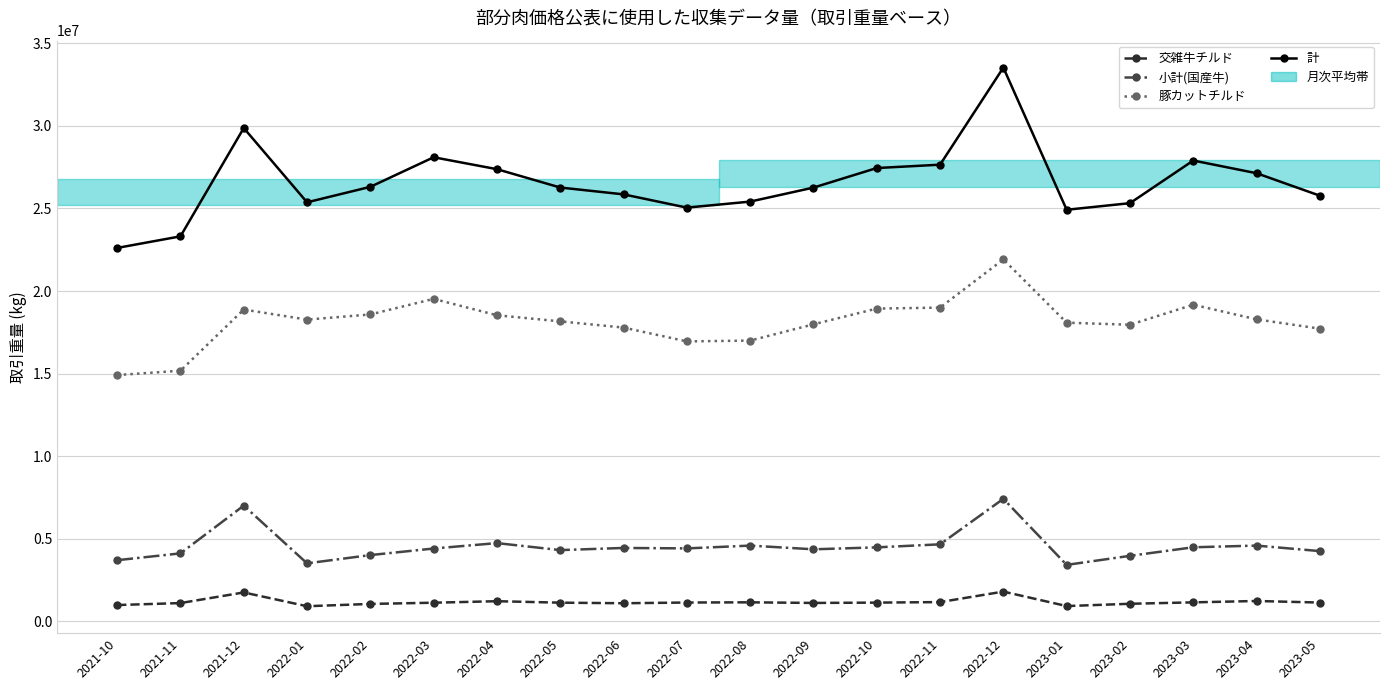

True or false: 交雑牛チルド and 計 intersect in this chart.

False